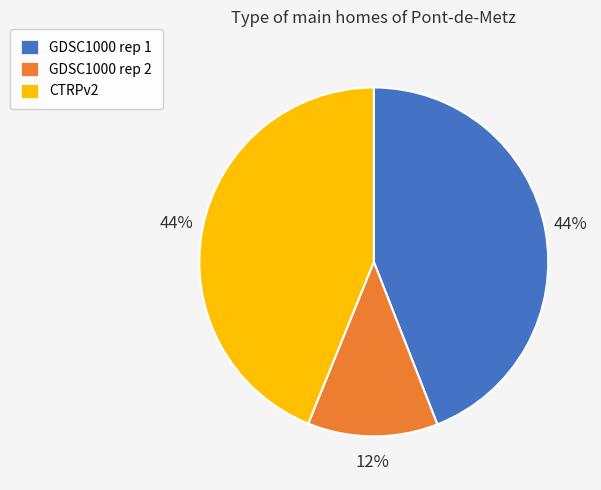

Which has a higher value, GDSC1000 rep 2 or GDSC1000 rep 1?

GDSC1000 rep 1